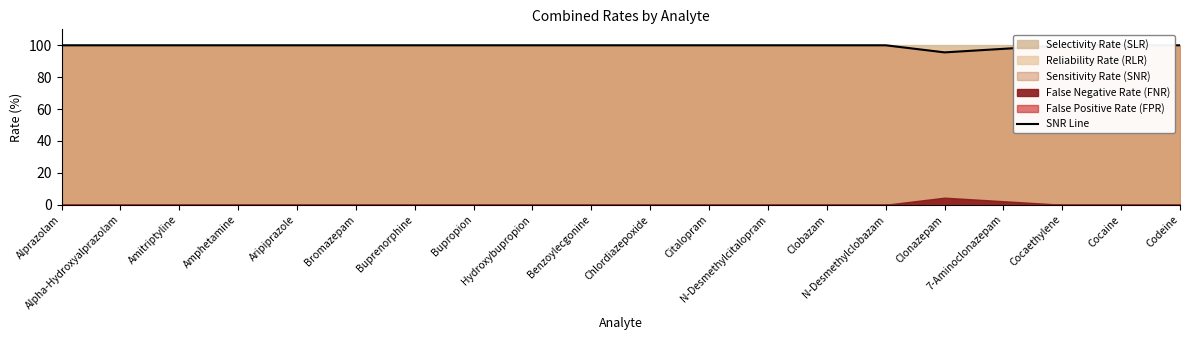

What position from the left is Cocaethylene?

18